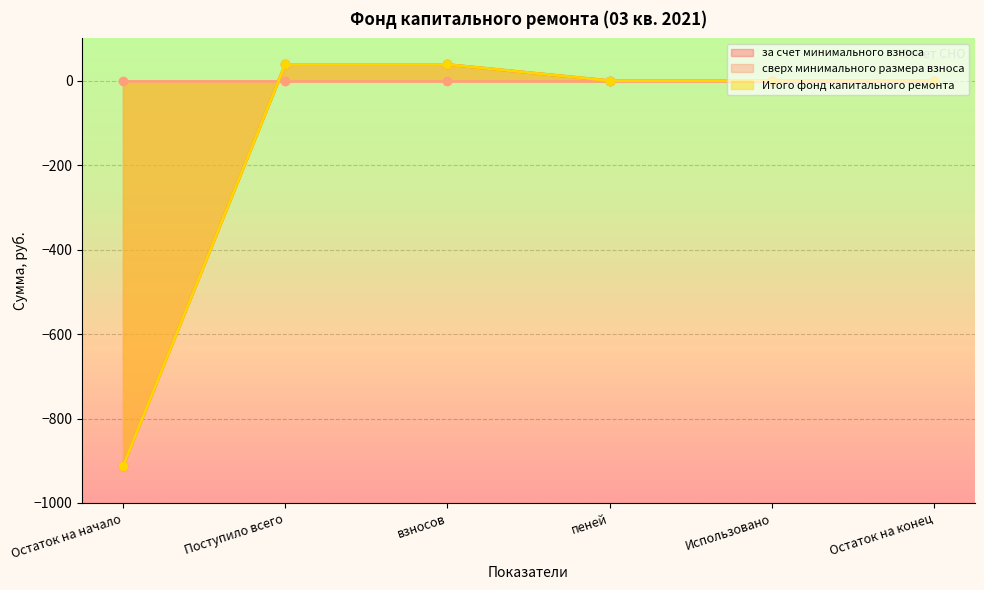

Between Использовано and пеней, which is larger?

Использовано